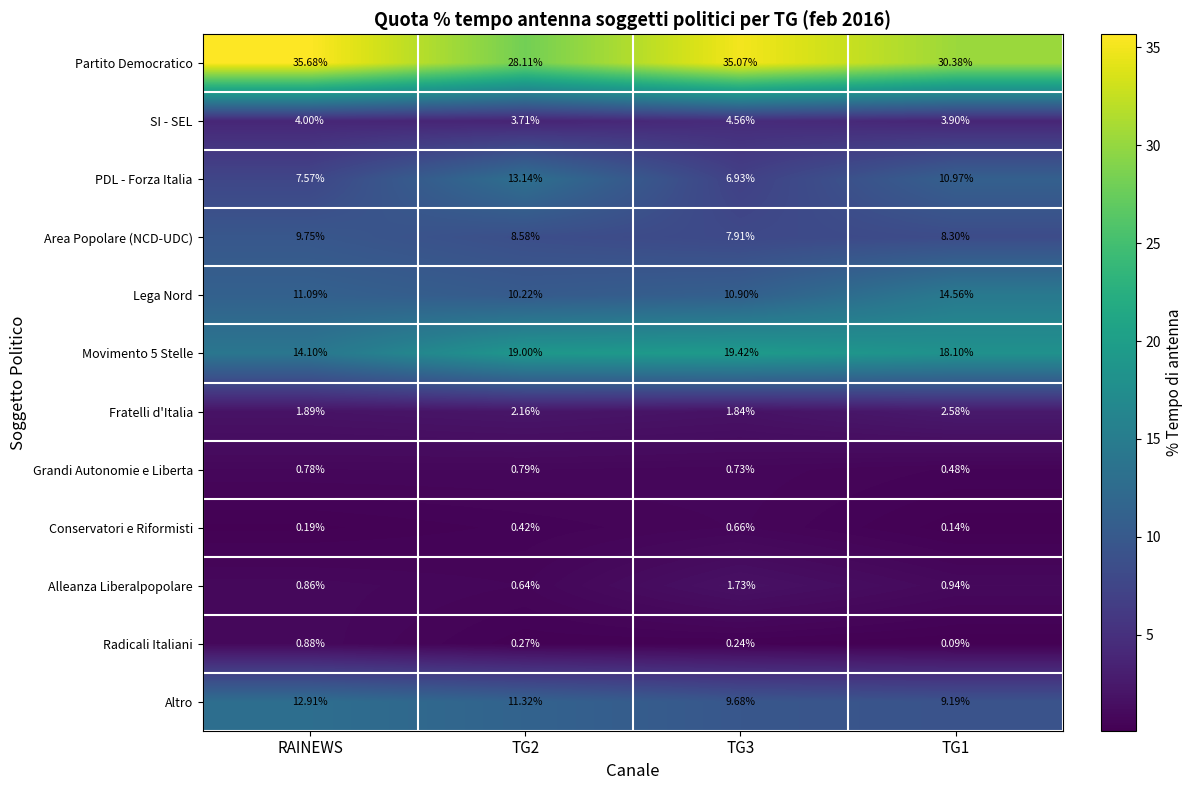

List the series in order of their peak value, lowest first.

Conservatori e Riformisti, Grandi Autonomie e Liberta, Radicali Italiani, Alleanza Liberalpopolare, Fratelli d'Italia, SI - SEL, Area Popolare (NCD-UDC), Altro, PDL - Forza Italia, Lega Nord, Movimento 5 Stelle, Partito Democratico